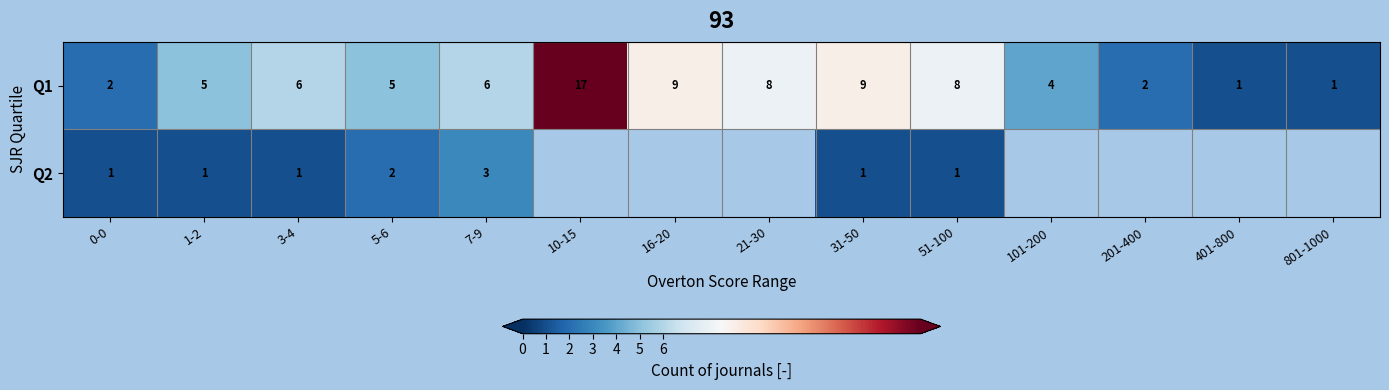

At 51-100, list the series in order from smallest to largest.

Q2, Q1